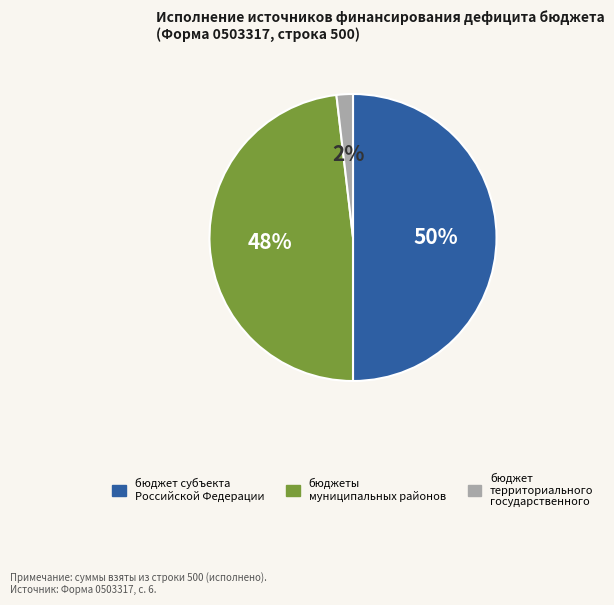

Does бюджет территориального государственного represent more than half of the total?

No